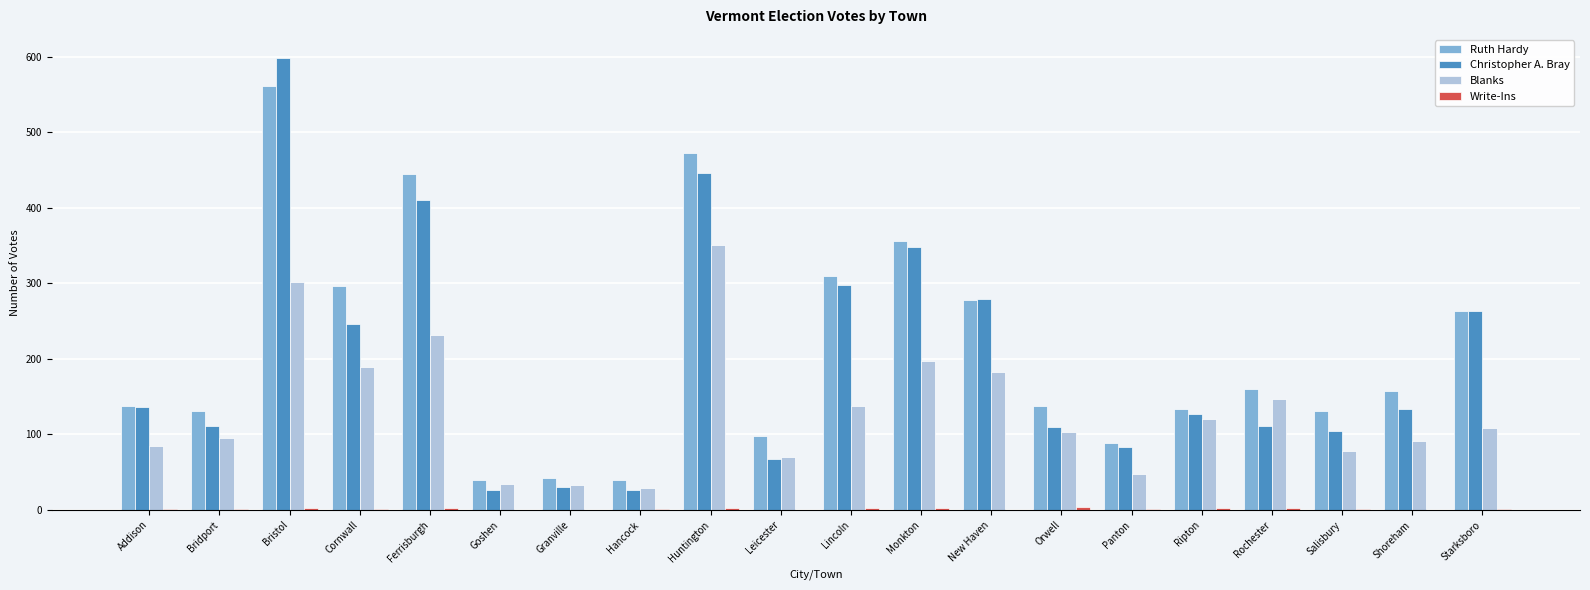

Which label corresponds to the largest value in the chart?

Bristol